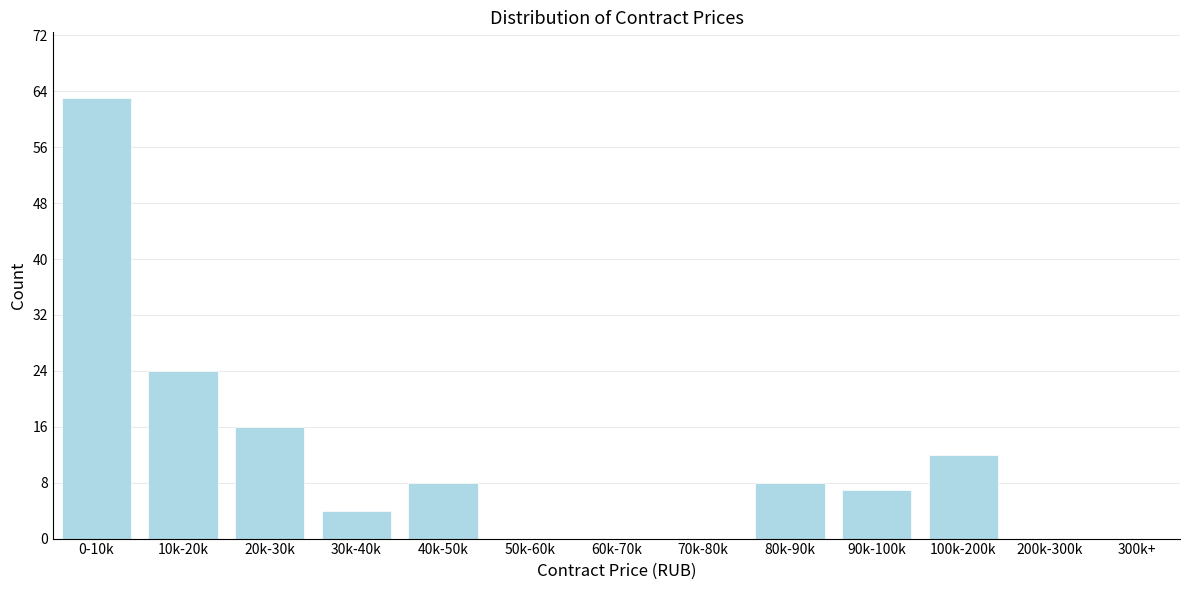

Reading left to right, extract all data points from this chart.

0-10k=63	10k-20k=24	20k-30k=16	30k-40k=4	40k-50k=8	50k-60k=0	60k-70k=0	70k-80k=0	80k-90k=8	90k-100k=7	100k-200k=12	200k-300k=0	300k+=0